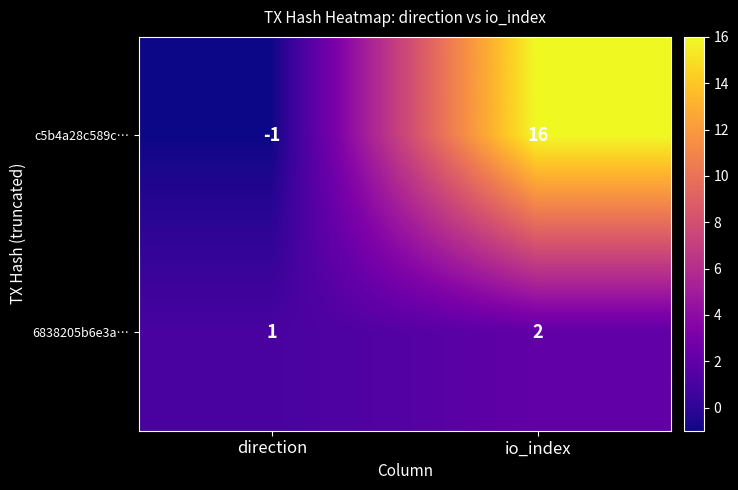

At which label does c5b4a28c589c… reach its minimum?

direction